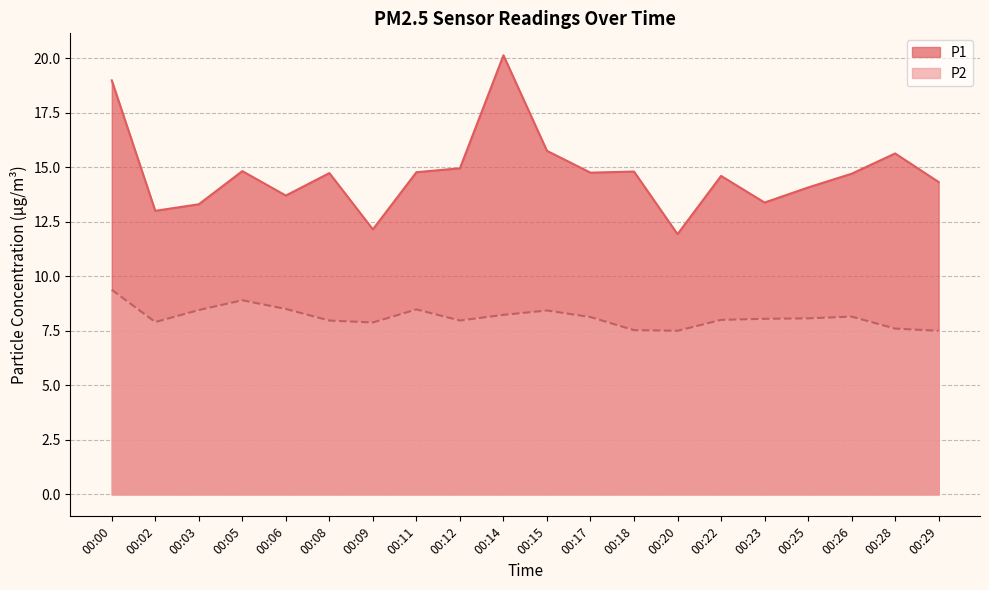

How many values in the P1 series are below 14?

6